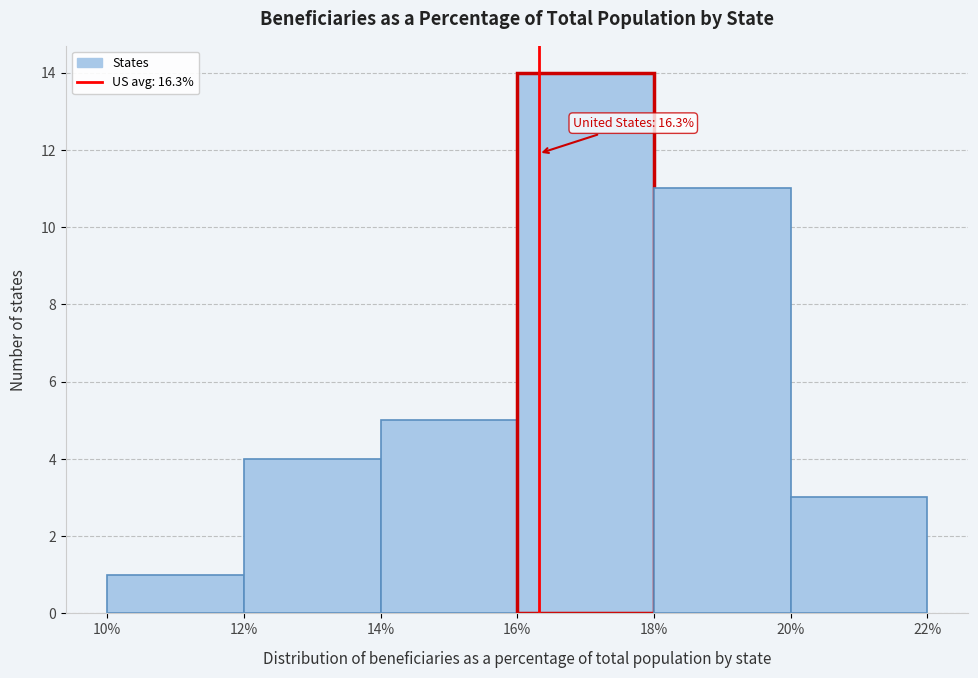

Over which range of the x-axis is the bar tallest?

16% to 18%